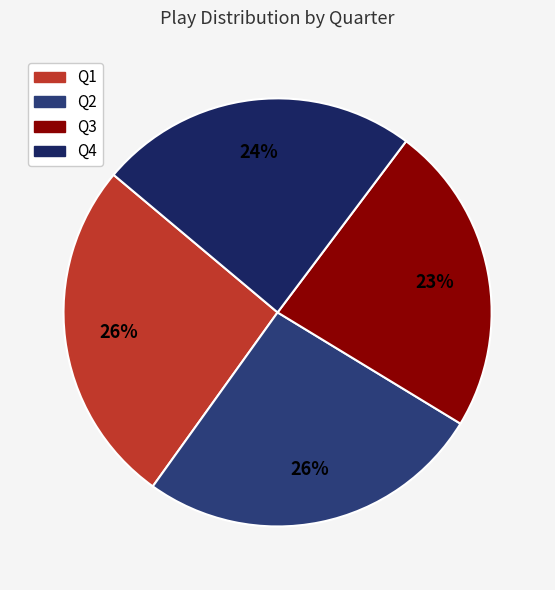

What is the ratio of the value at Q4 to the value at Q1?

0.9